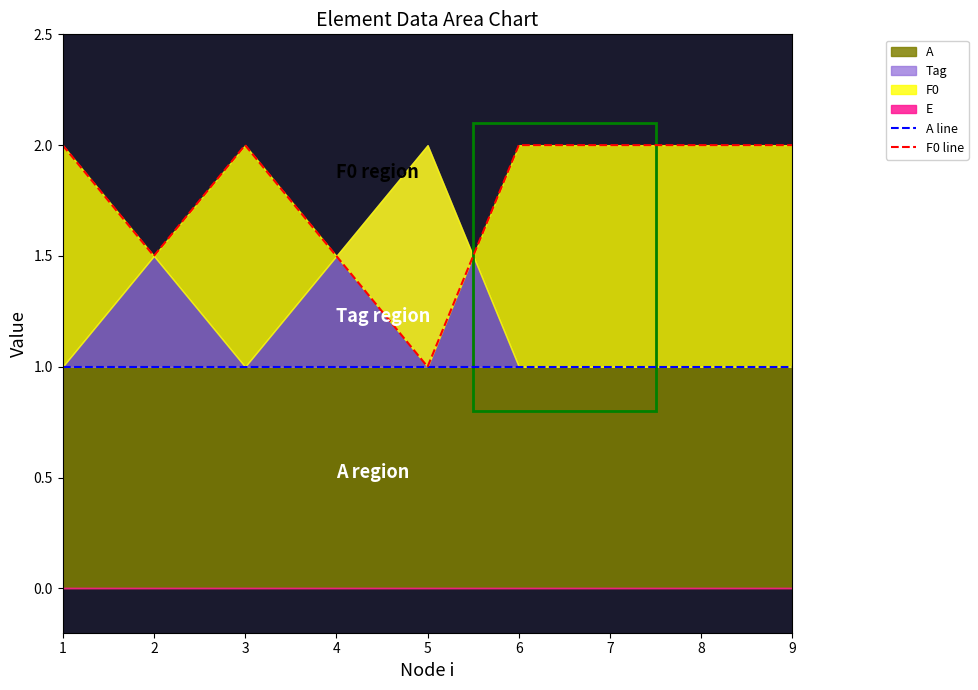

True or false: A line has a value of 0.6 at 9.

False